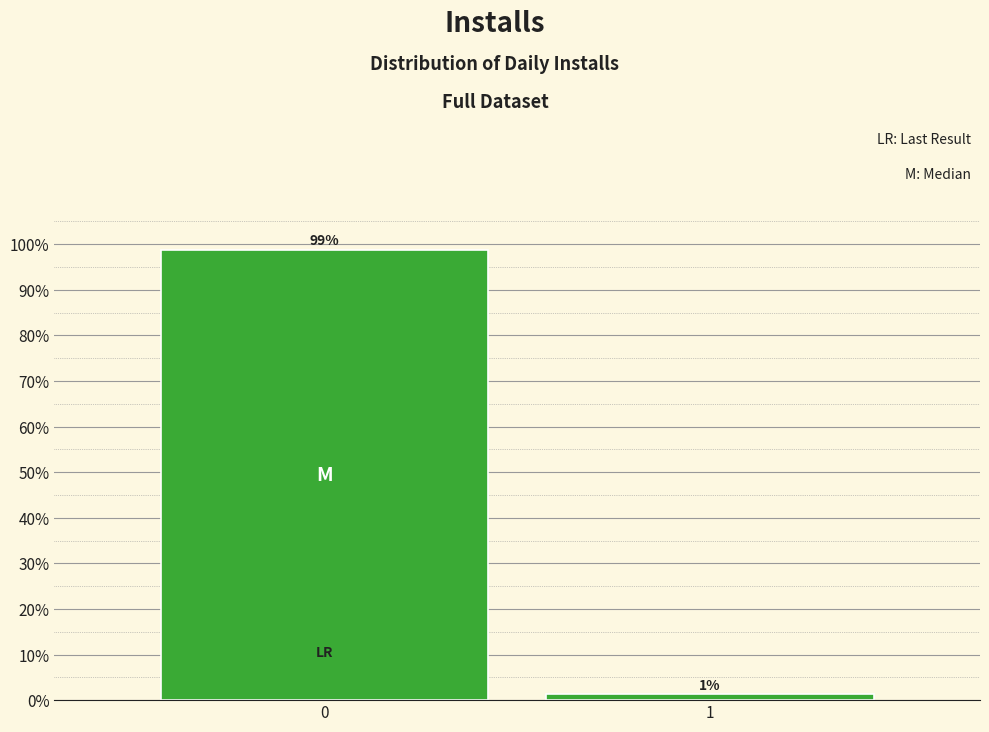

What is the average value?

50.0